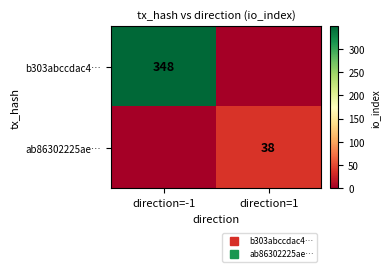

Which category has the highest value in the ab86302225ae… series?

direction=1